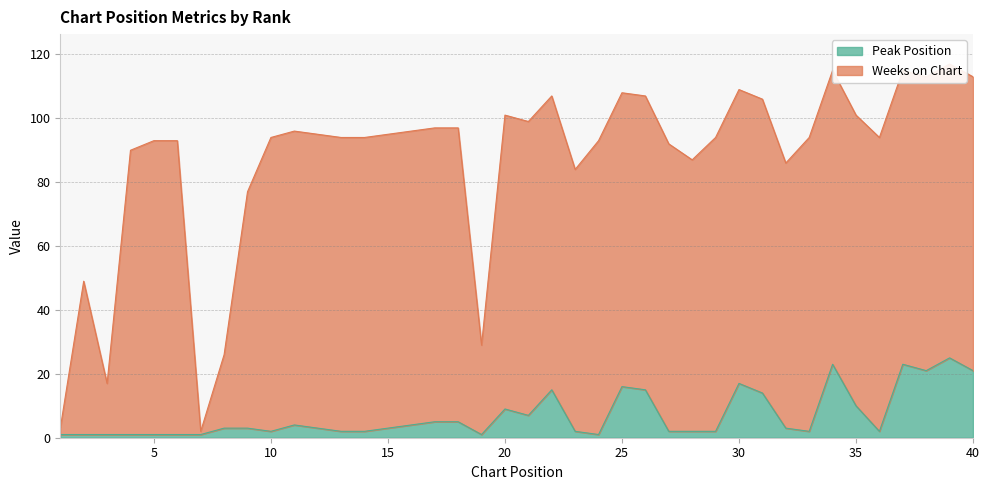

What is the value of the 33rd point from the left?

2